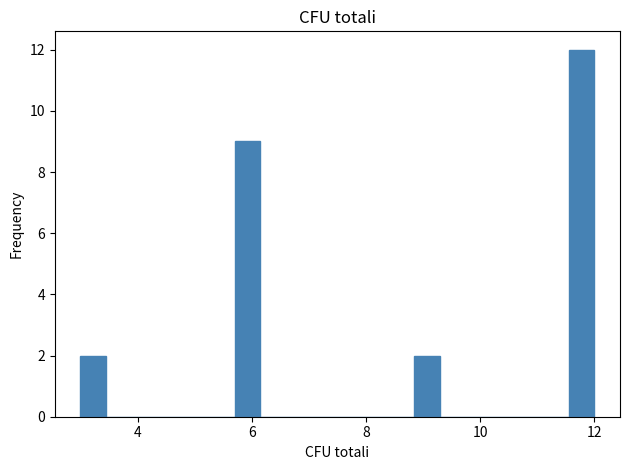

Around what value on the x-axis is the tallest bar? Give the approximate position of its centre, as read against the axis.

11.8